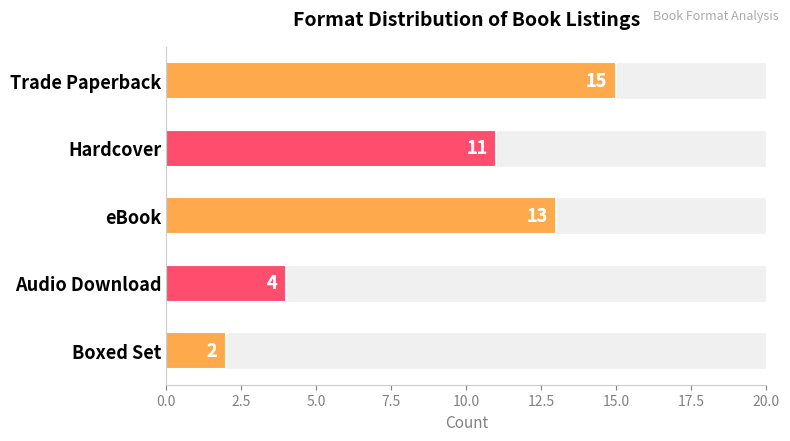

Is it true that the value at eBook is 19?

False